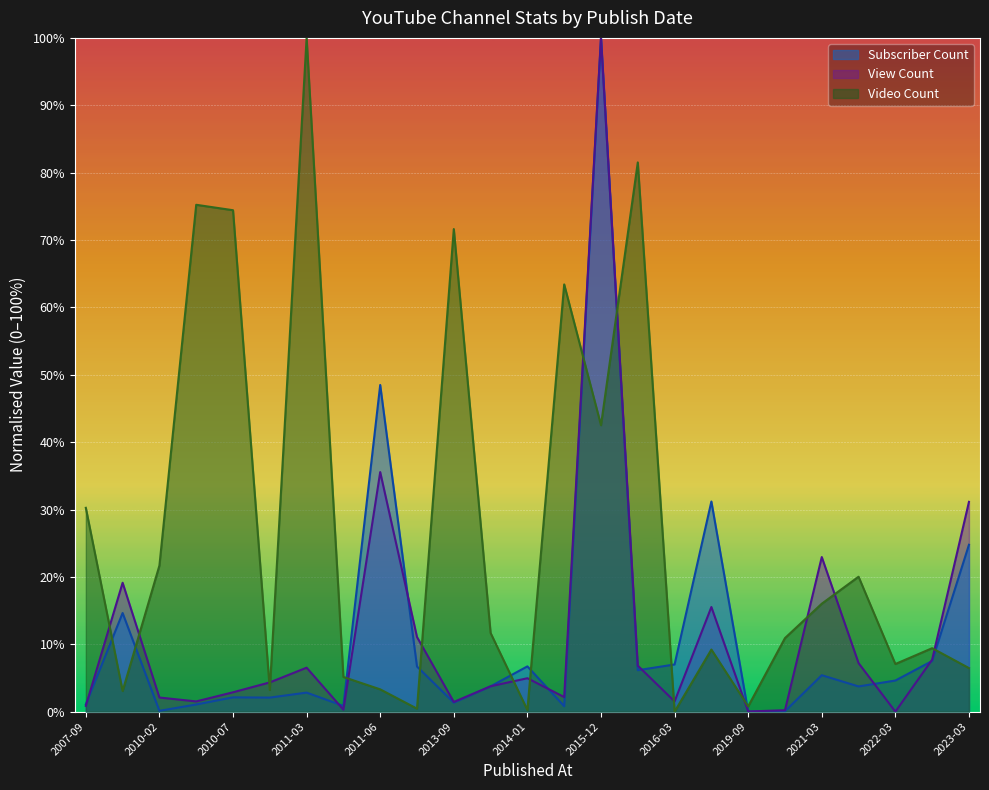

At which label is Subscriber Count closest to 50?

2011-06